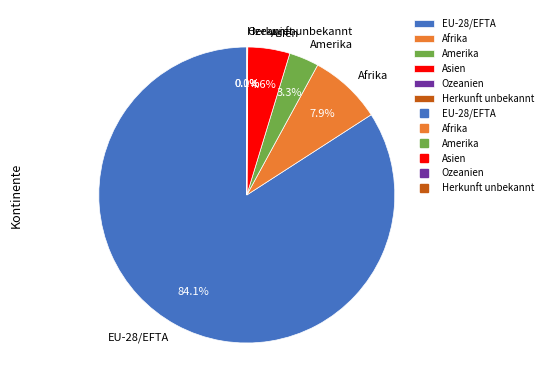

Which category has the biggest portion of the pie?

EU-28/EFTA